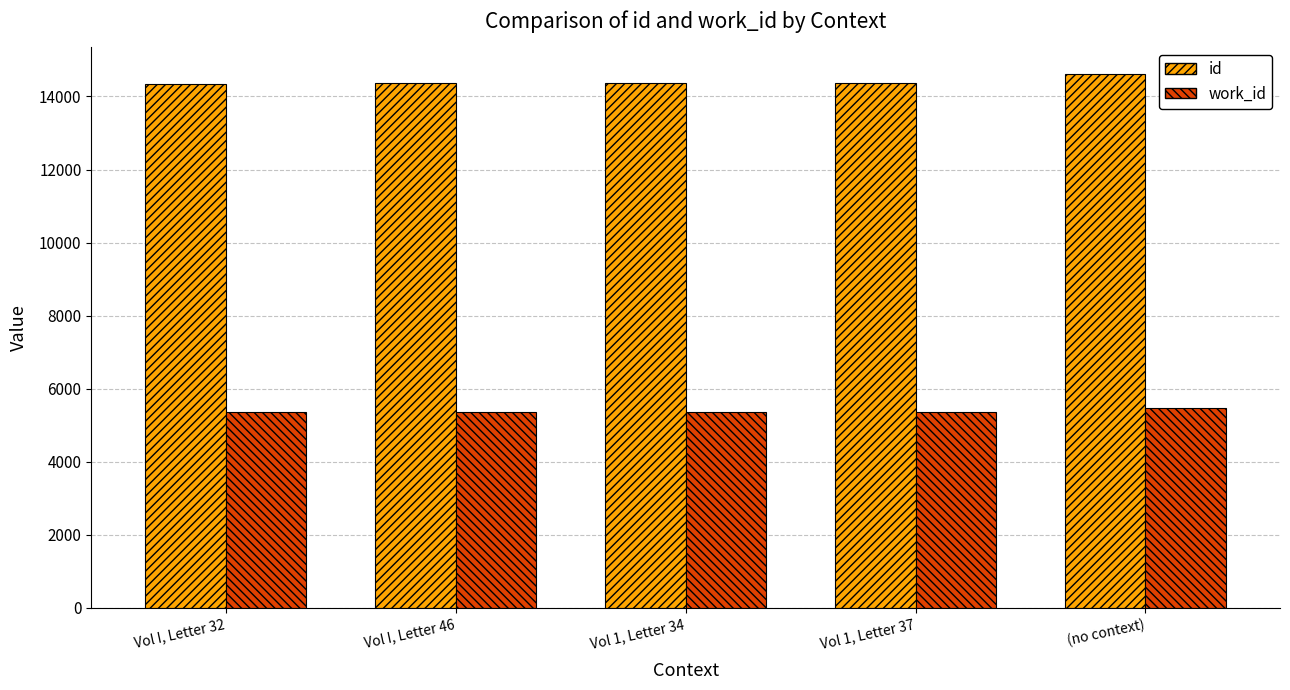

Which series has the largest total across all categories?

id